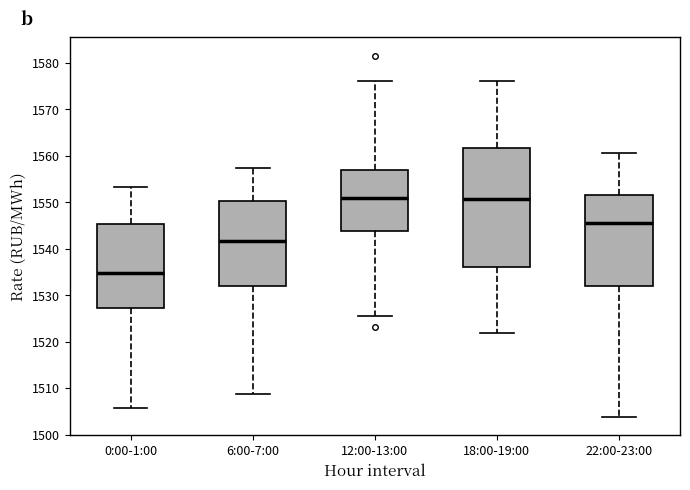

Reading left to right, transcribe this box plot: for each box, give where its median line is, the range the box spans, and where its two whiskers end, as read against the y-axis. The values are not printed on the chart, so give them approximately, as read against the axis.

0:00-1:00: median 1535, box 1527 to 1545, whiskers 1506 to 1553
6:00-7:00: median 1542, box 1532 to 1550, whiskers 1509 to 1557
12:00-13:00: median 1551, box 1544 to 1557, whiskers 1526 to 1576
18:00-19:00: median 1551, box 1536 to 1562, whiskers 1522 to 1576
22:00-23:00: median 1546, box 1532 to 1551, whiskers 1504 to 1561